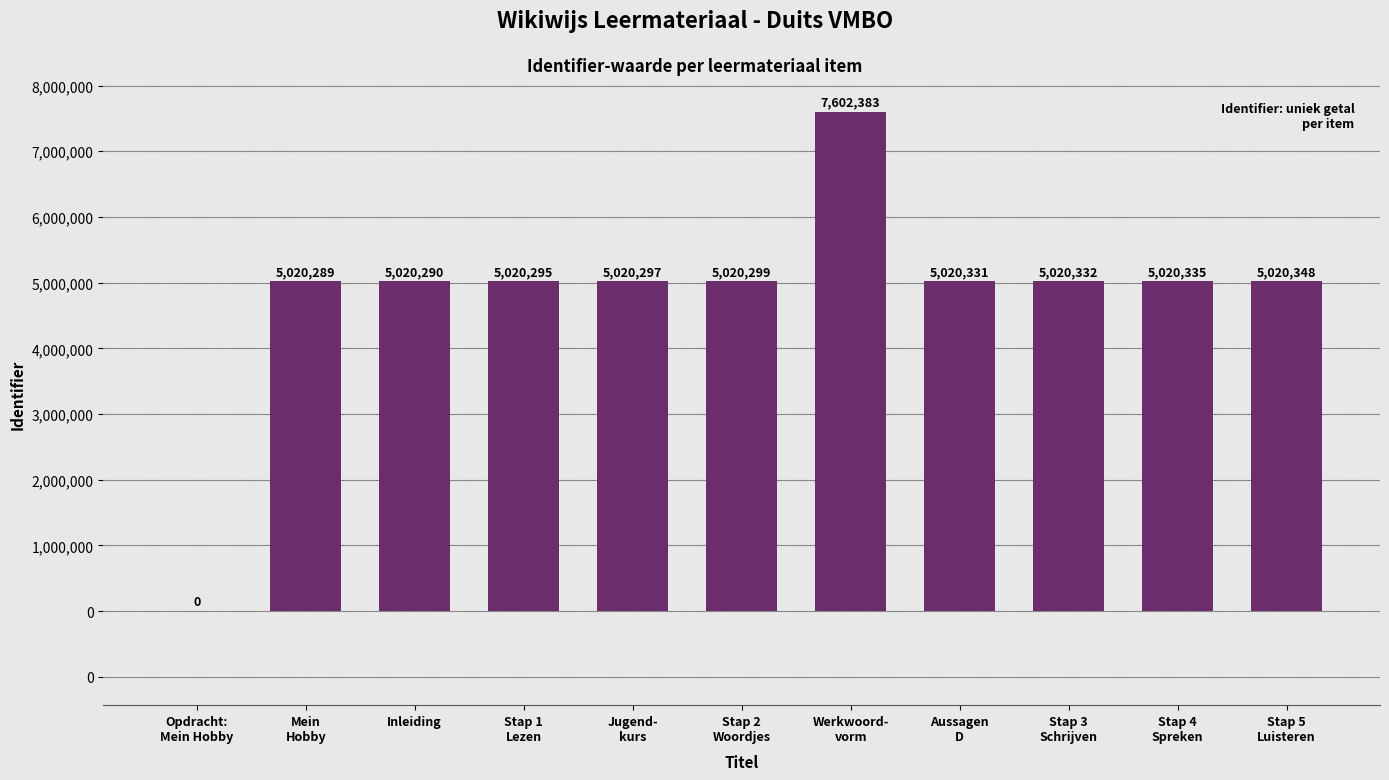

Are the bars horizontal?

No